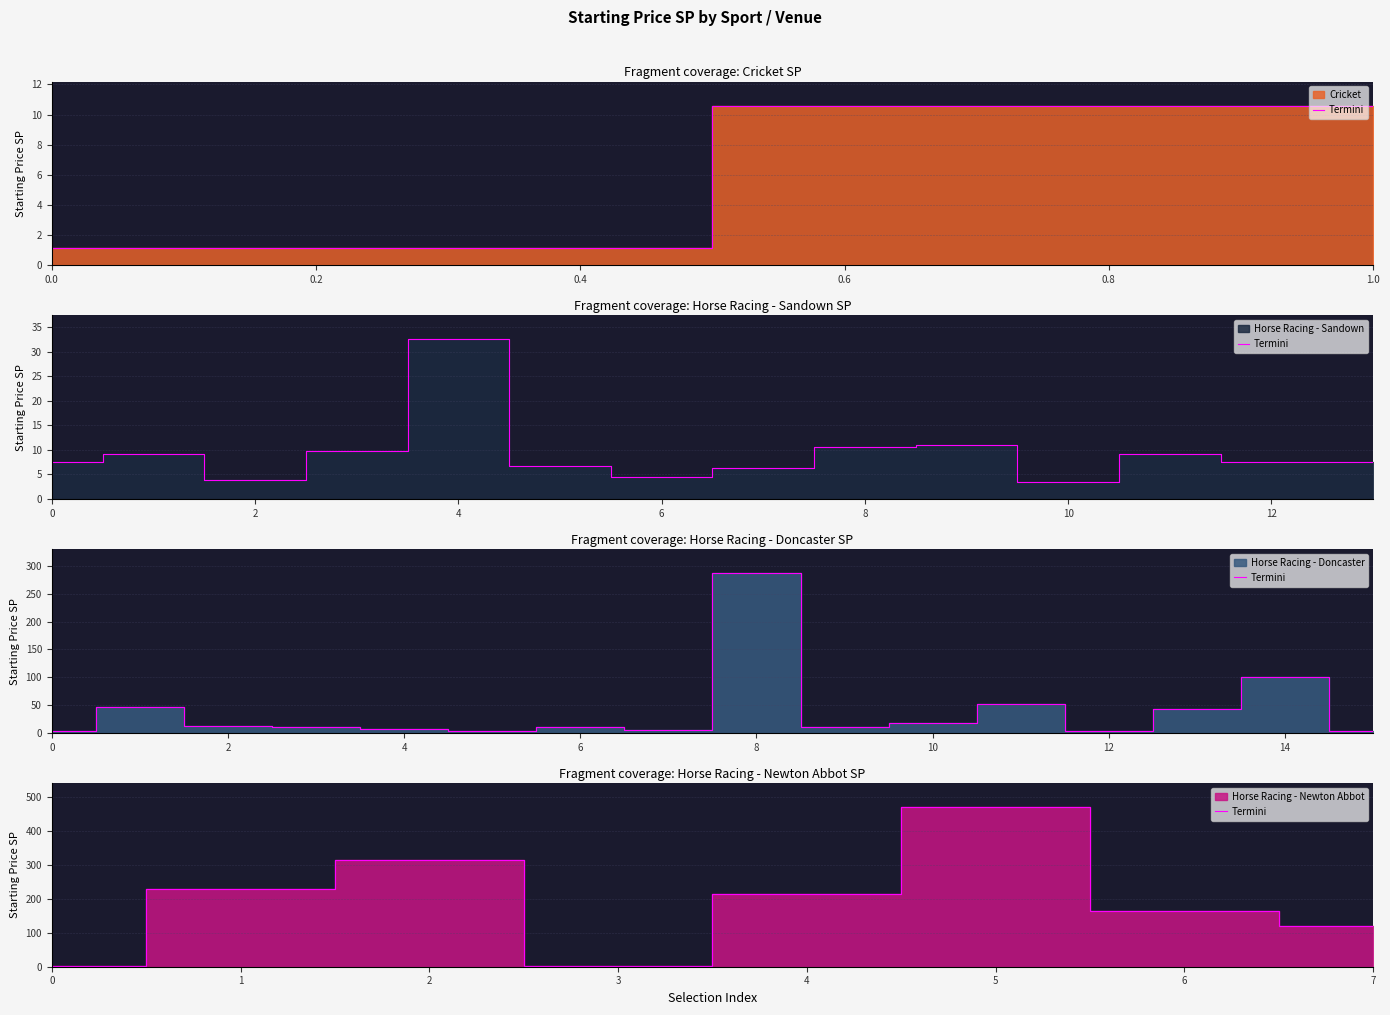

How many points are lower than both their immediate neighbors (excluding endpoints)?

1